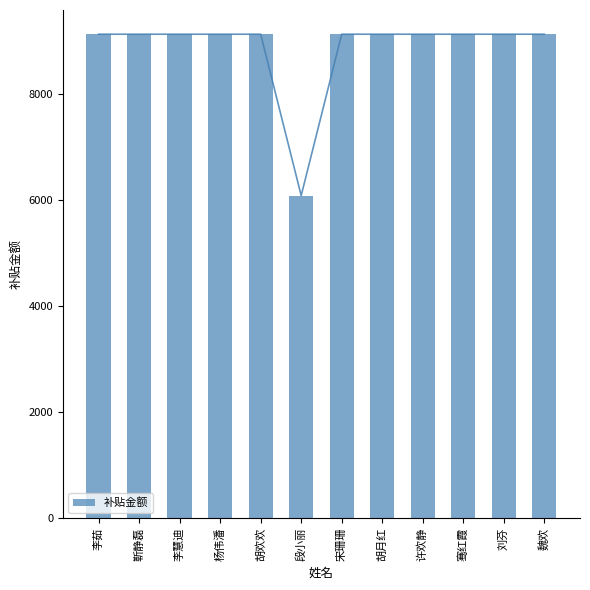

List the labels in order of value, largest first.

李茹, 靳静磊, 李慧迪, 杨伟潘, 胡欢欢, 宋珊珊, 胡月红, 许欢静, 骞红霞, 刘芬, 魏欢, 段小丽